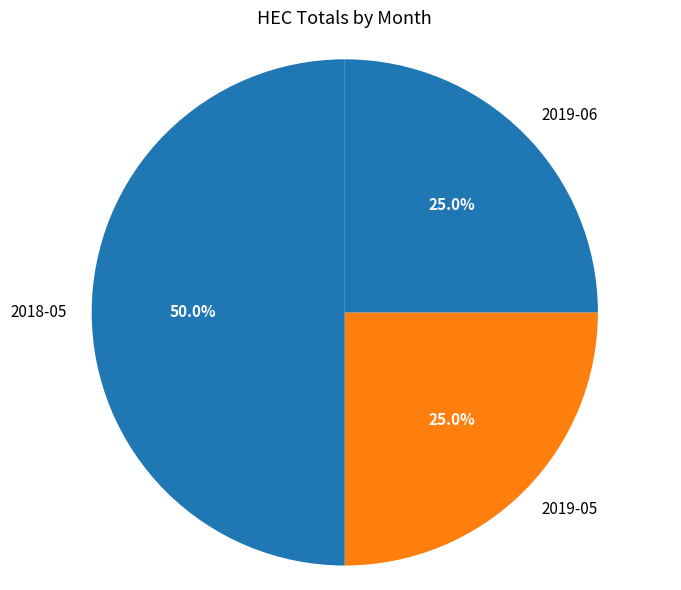

What is the largest slice in the pie chart?

2018-05